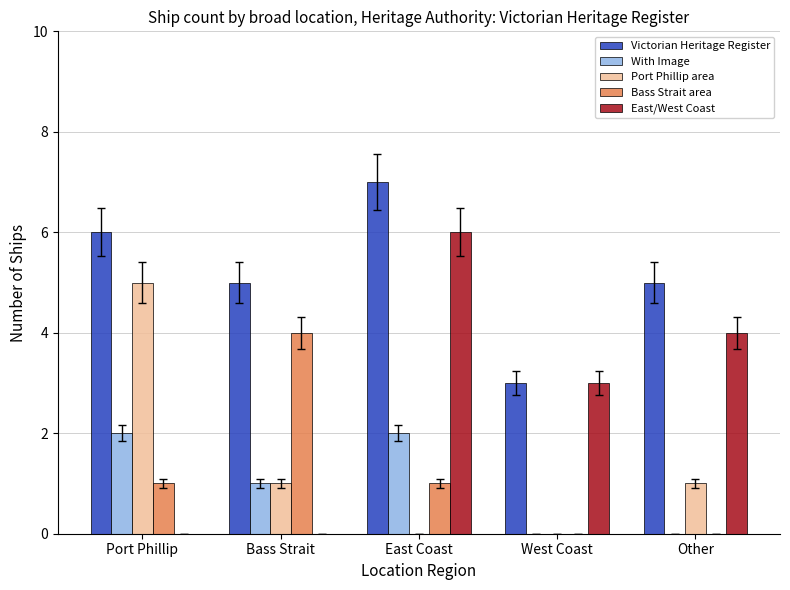

Reading left to right, list all the values displayed in this chart.

Victorian Heritage Register: Port Phillip=6	Bass Strait=5	East Coast=7	West Coast=3	Other=5
With Image: Port Phillip=2	Bass Strait=1	East Coast=2	West Coast=0	Other=0
Port Phillip area: Port Phillip=5	Bass Strait=1	East Coast=0	West Coast=0	Other=1
Bass Strait area: Port Phillip=1	Bass Strait=4	East Coast=1	West Coast=0	Other=0
East/West Coast: Port Phillip=0	Bass Strait=0	East Coast=6	West Coast=3	Other=4